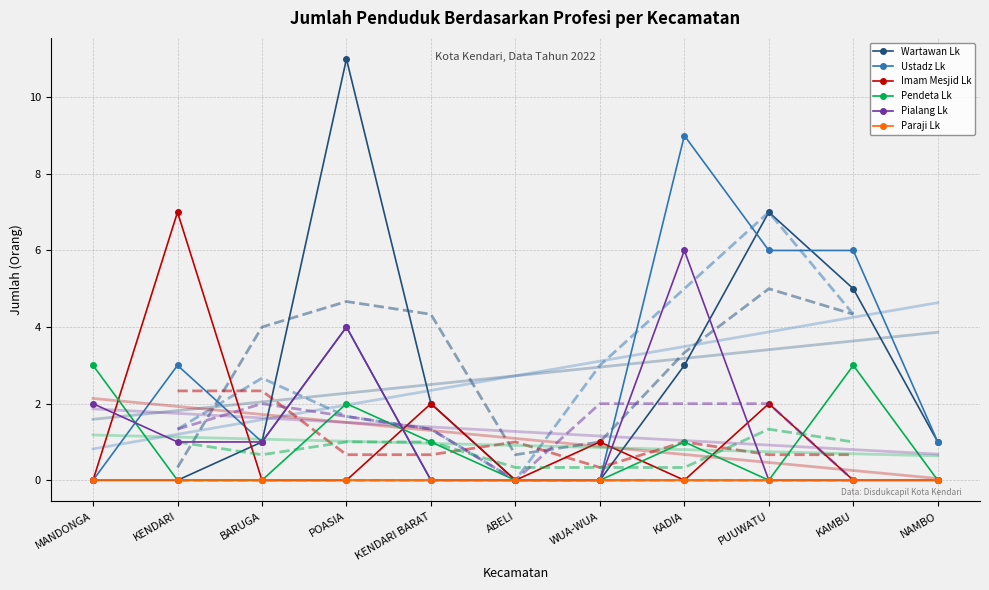

Where is the first local maximum for Pendeta Lk?

POASIA